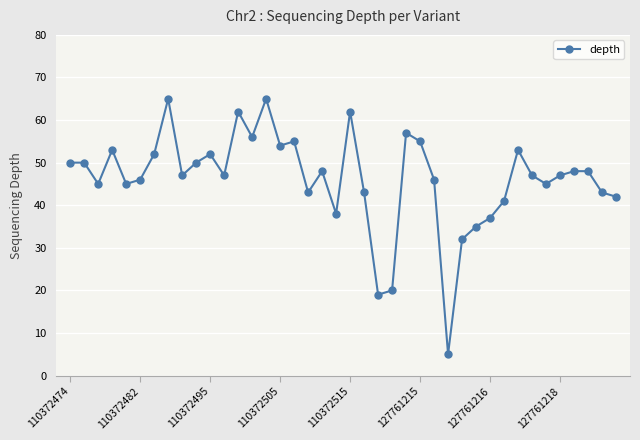

True or false: the data has more than 1 interior local peaks.

True